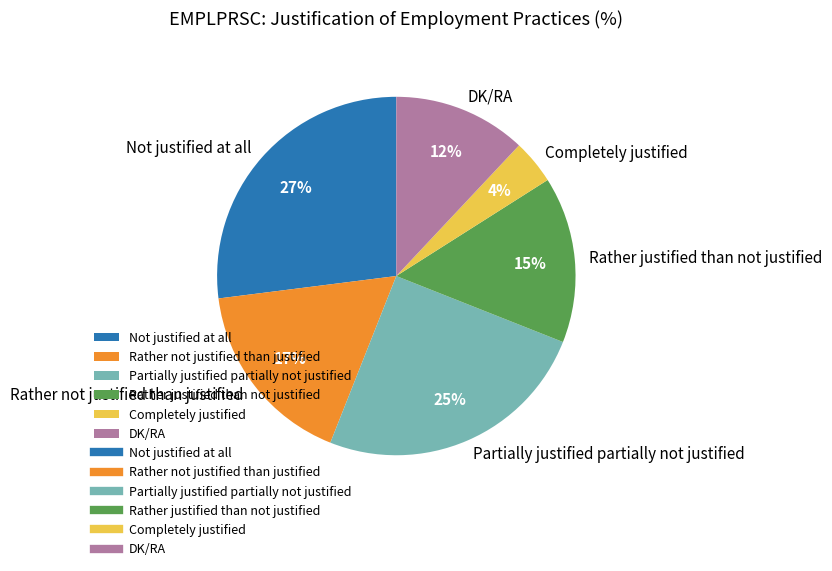

Which slice is the largest?

Not justified at all